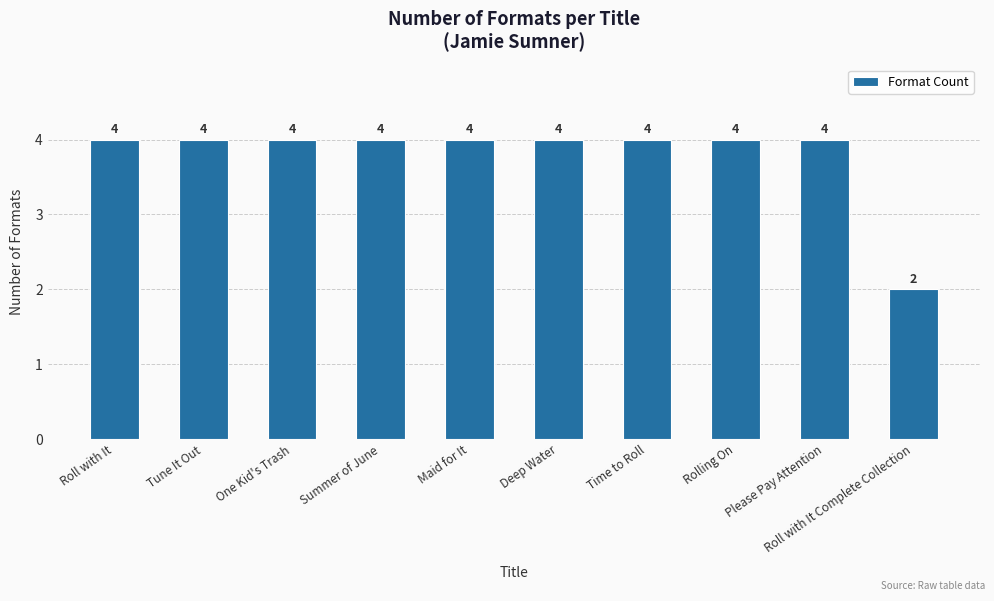

Count the values in the range 4 to 5.

9